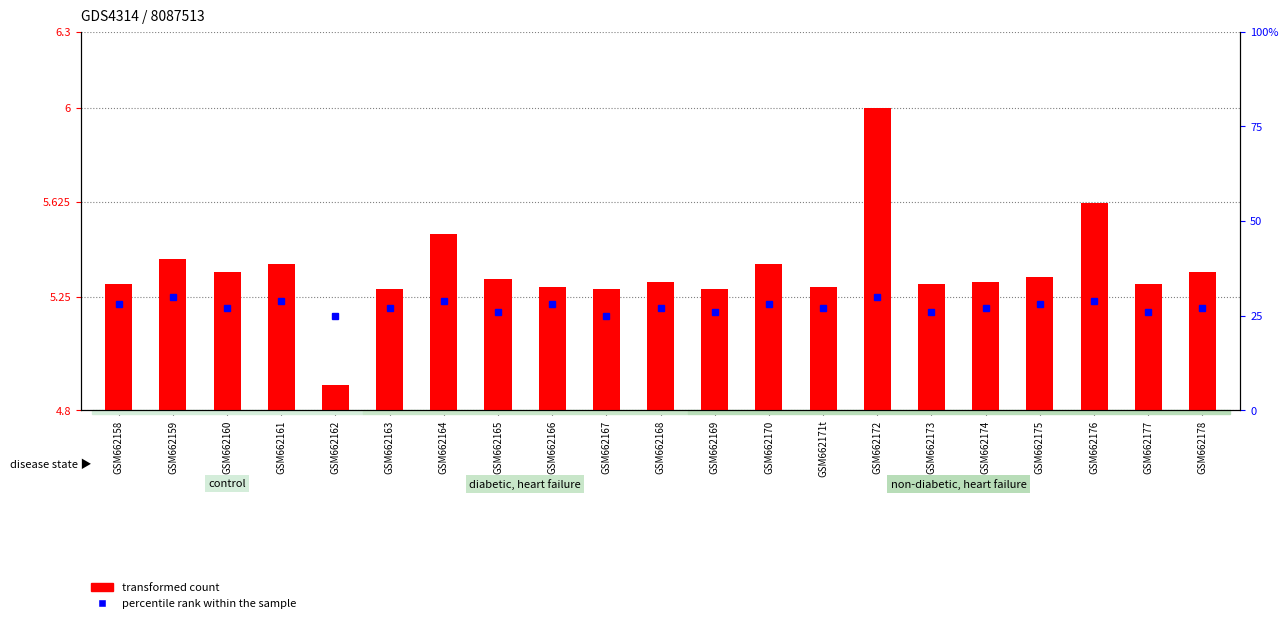

Is it true that transformed count equals 1.4 at GSM662176?

False